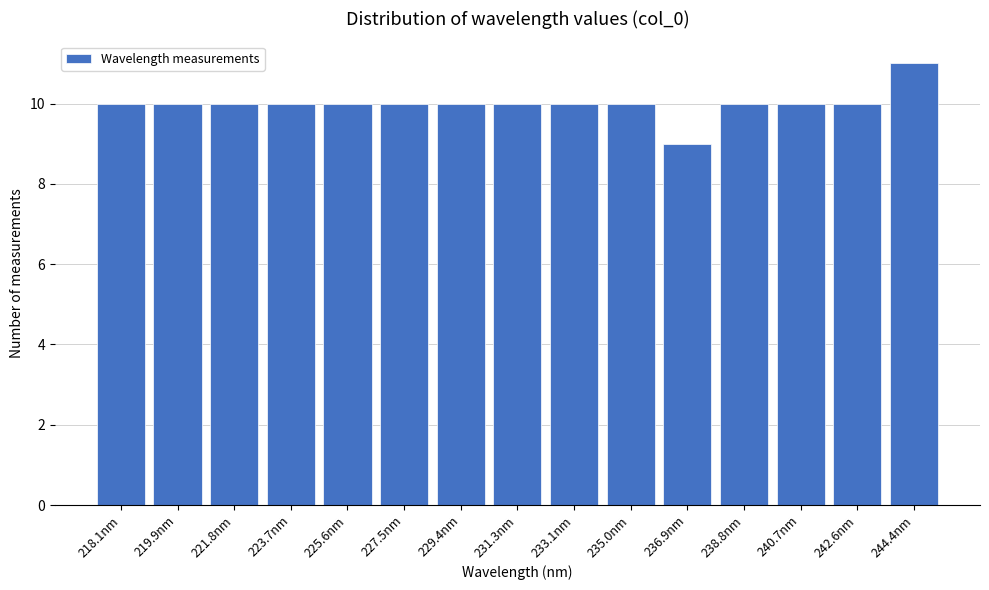

Reading left to right, extract all data points from this chart.

218.1nm=10	219.9nm=10	221.8nm=10	223.7nm=10	225.6nm=10	227.5nm=10	229.4nm=10	231.3nm=10	233.1nm=10	235.0nm=10	236.9nm=9	238.8nm=10	240.7nm=10	242.6nm=10	244.4nm=11